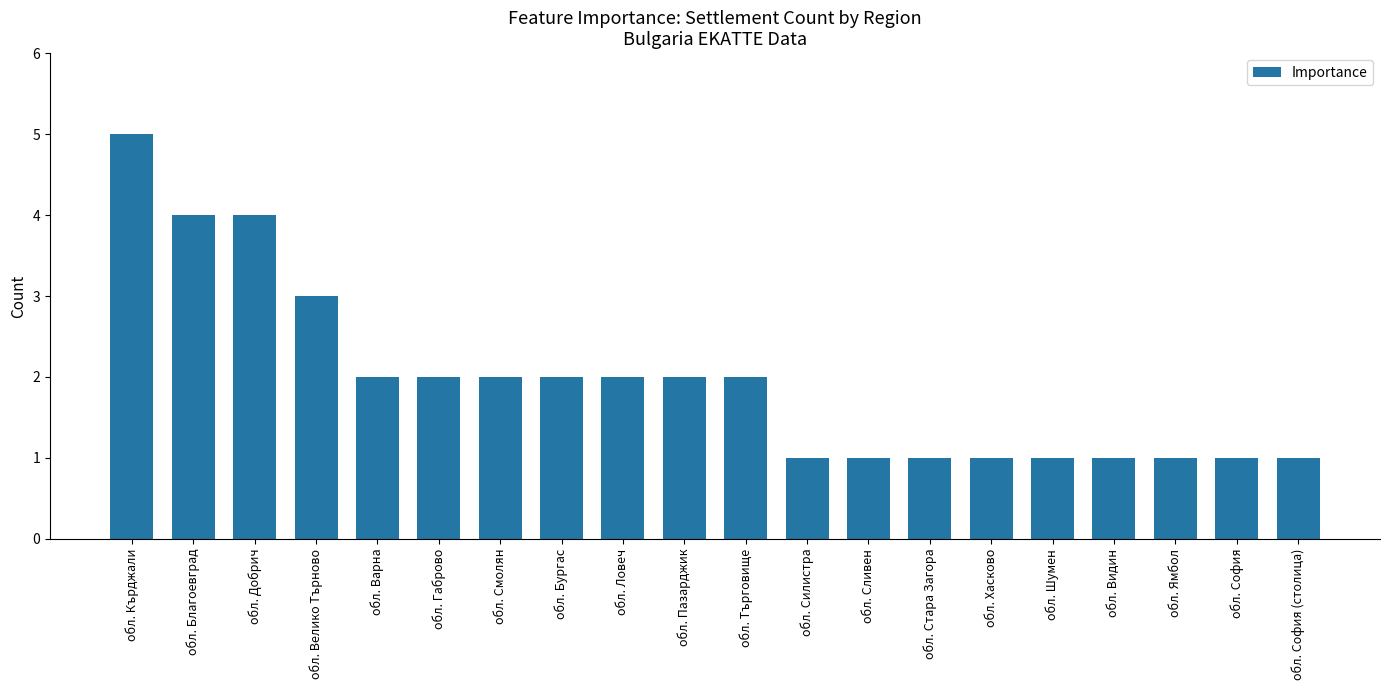

What position from the left is обл. Велико Търново?

4